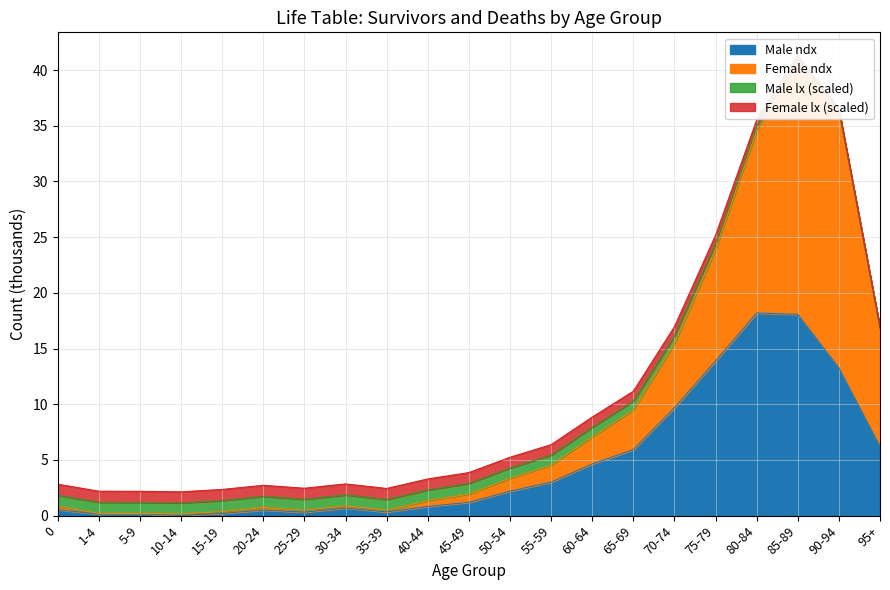

Where does the Male ndx series first go above 1?

45-49